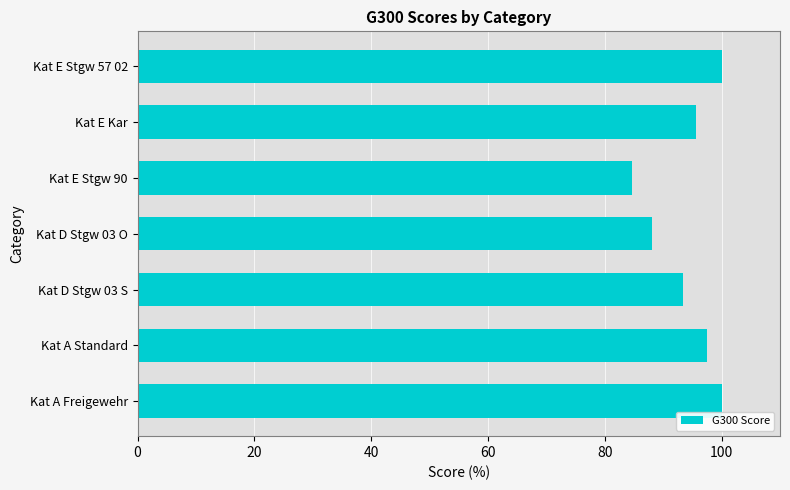

What is the ratio of the value at Kat D Stgw 03 S to the value at Kat E Kar?

1.0